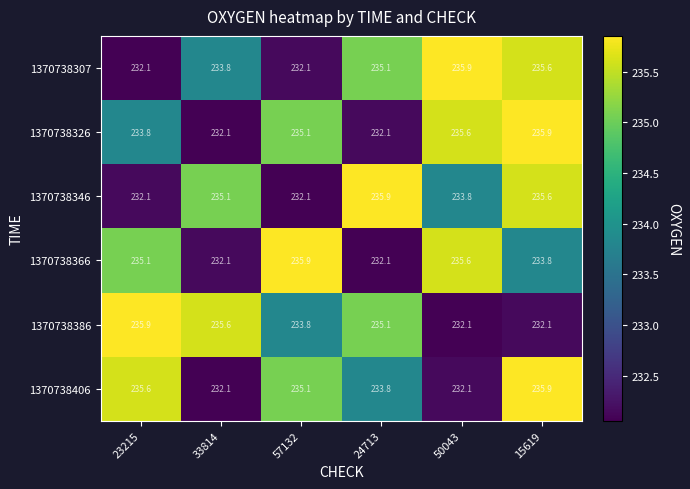

At how many categories does at least one series exceed 233?

6